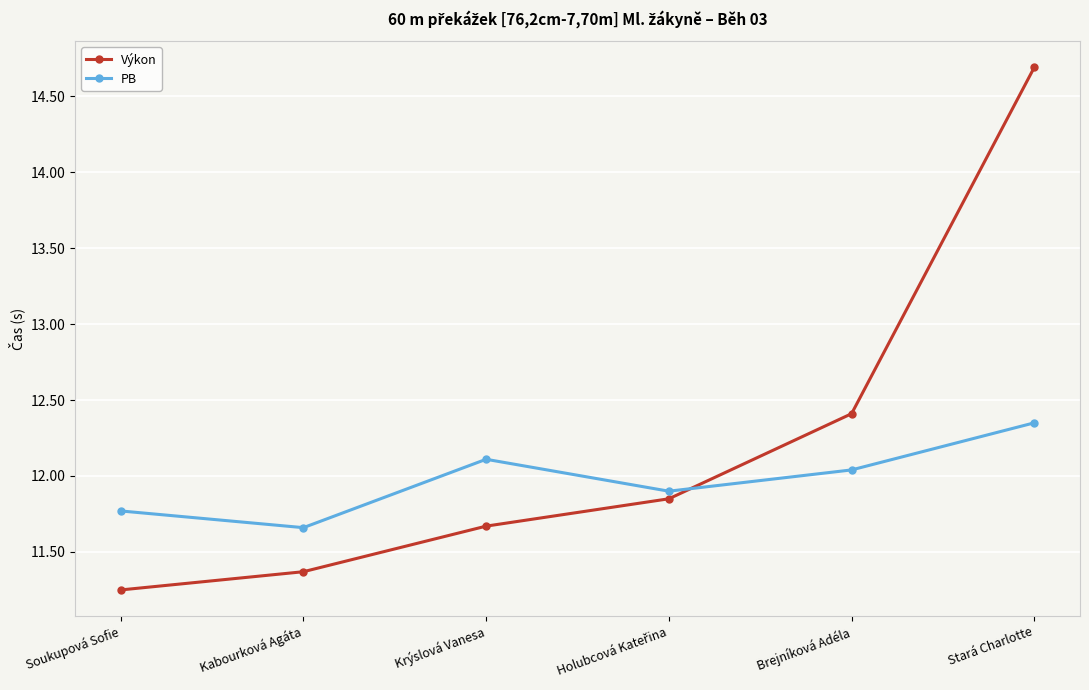

Which category has the highest value in the Výkon series?

Stará Charlotte